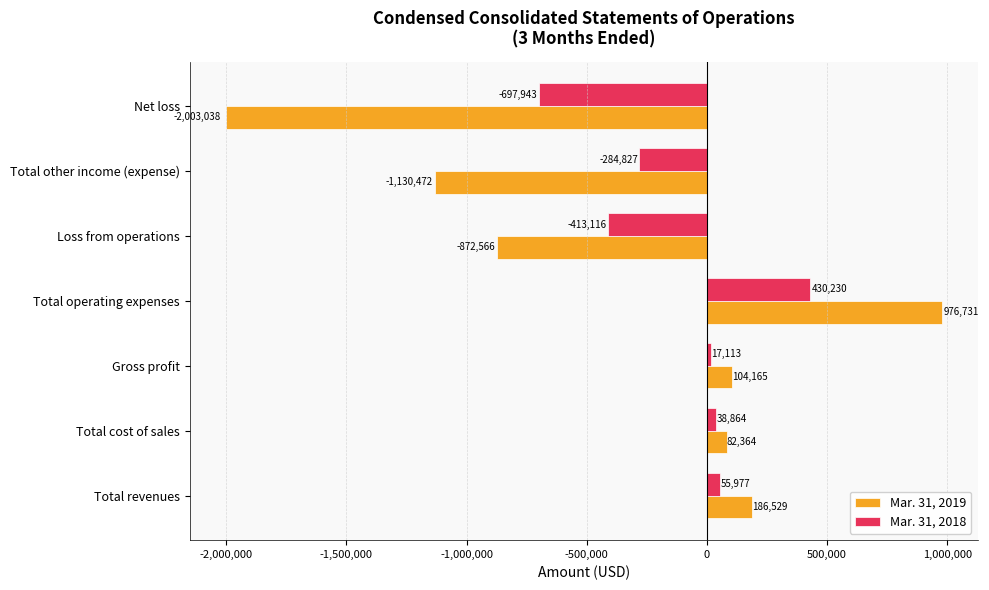

The value of Mar. 31, 2018 at Total operating expenses is 430230. True or false?

True